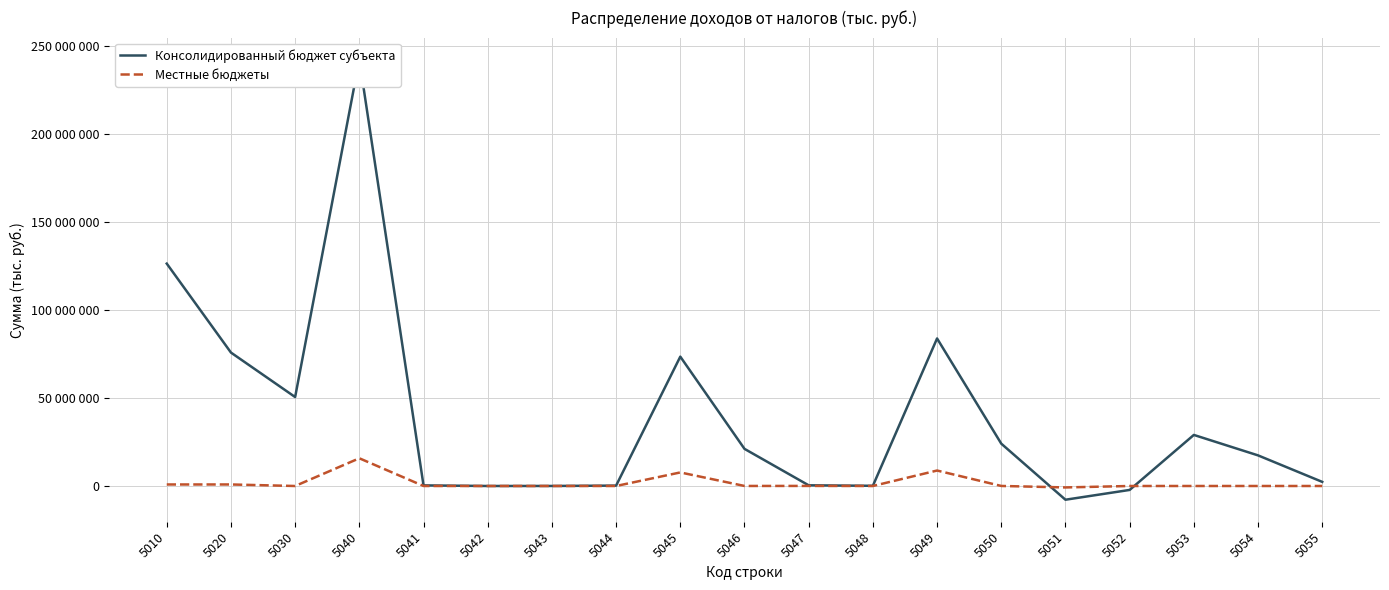

What is the average value of the Консолидированный бюджет субъекта series?

38762716